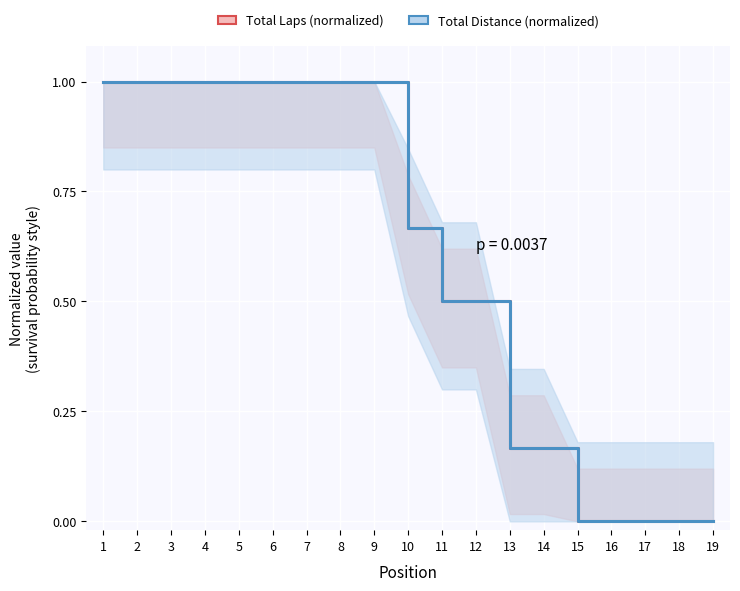

Reading right to left, what are all the values shown in this chart?

Total Laps (normalized): 0.0	0.0	0.0	0.0	0.0	0.2	0.2	0.5	0.5	0.7	1.0	1.0	1.0	1.0	1.0	1.0	1.0	1.0	1.0
Total Distance (normalized): 0.0	0.0	0.0	0.0	0.0	0.2	0.2	0.5	0.5	0.7	1.0	1.0	1.0	1.0	1.0	1.0	1.0	1.0	1.0